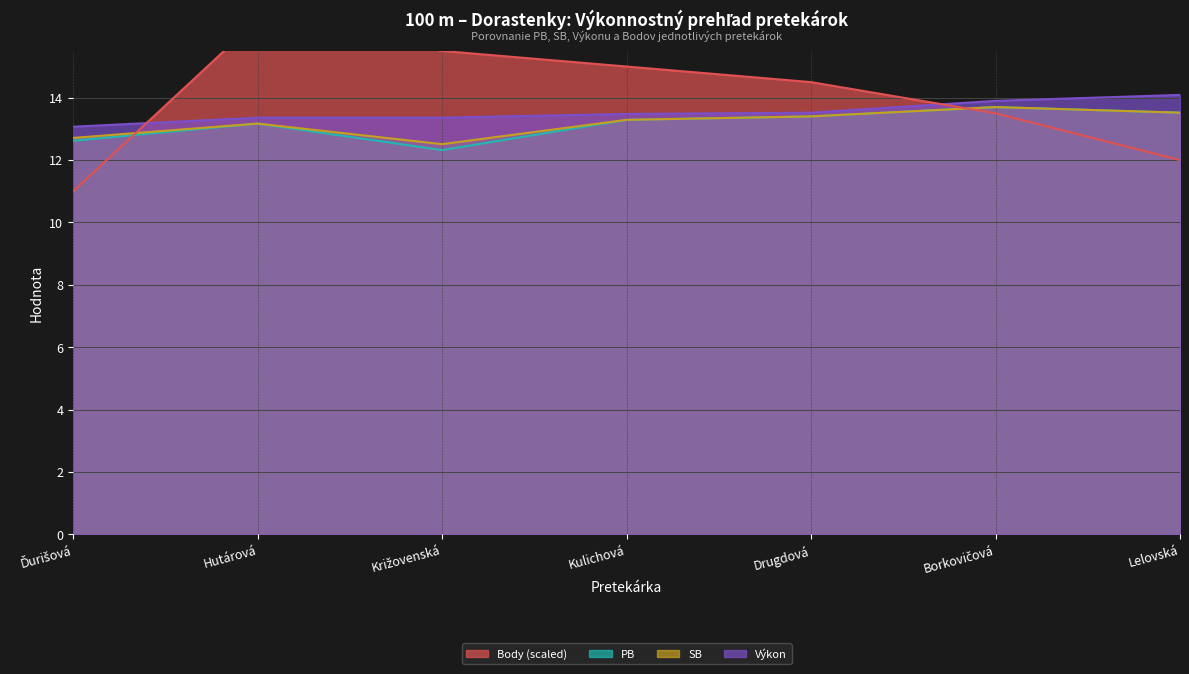

At which label does PB first exceed 13?

Hutárová